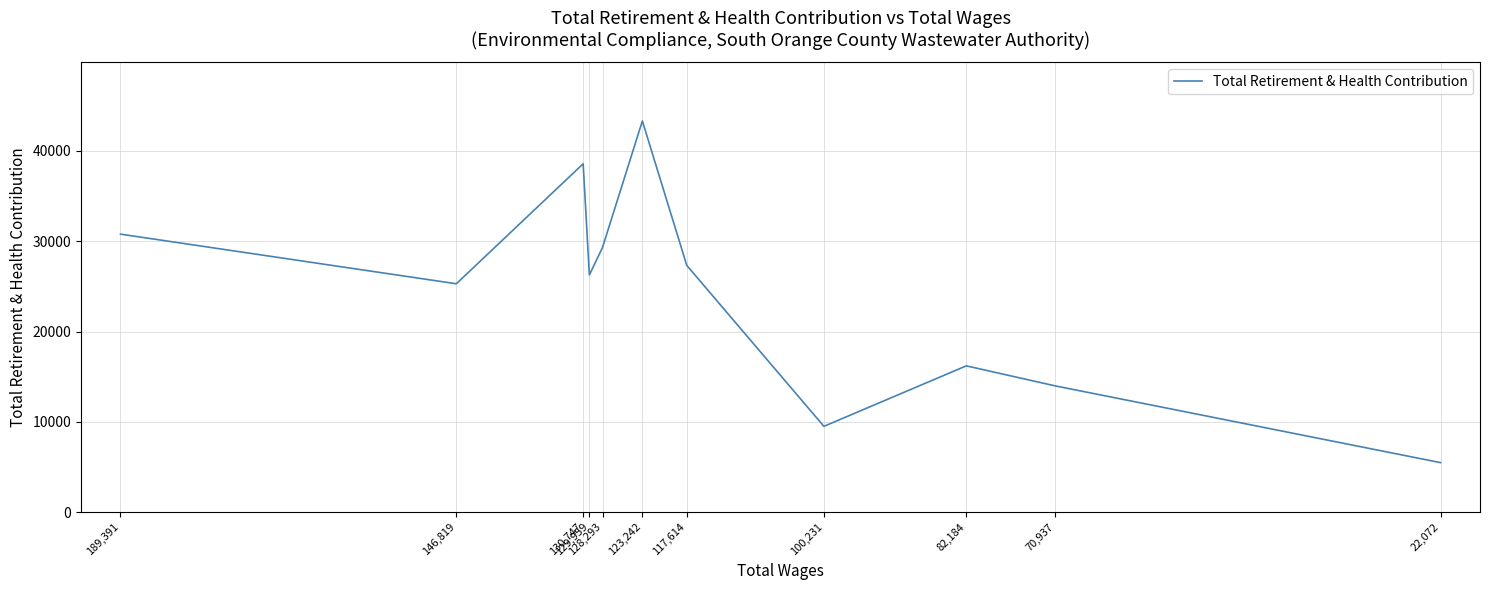

Rank the categories by value from highest to lowest.

123,242, 130,747, 189,391, 128,293, 117,614, 129,959, 146,819, 82,184, 70,937, 100,231, 22,072